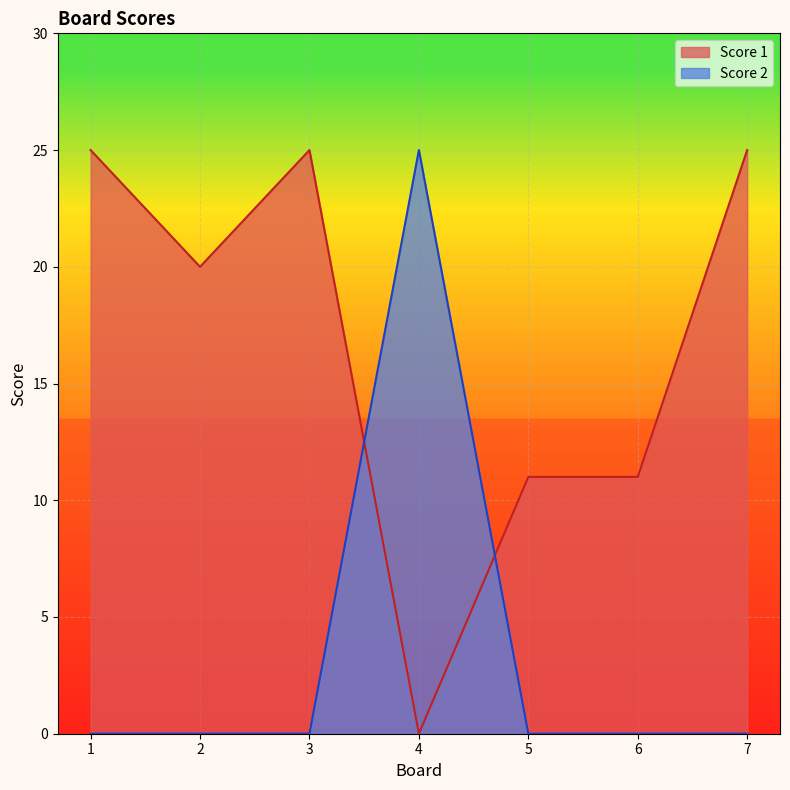

How many intersections are there between Score 1 and Score 2?

2